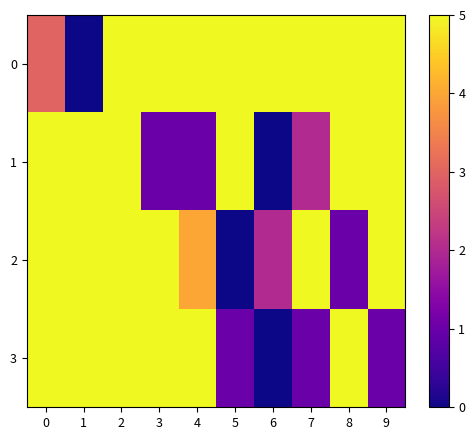

List the series in order of their peak value, highest first.

0, 1, 2, 3